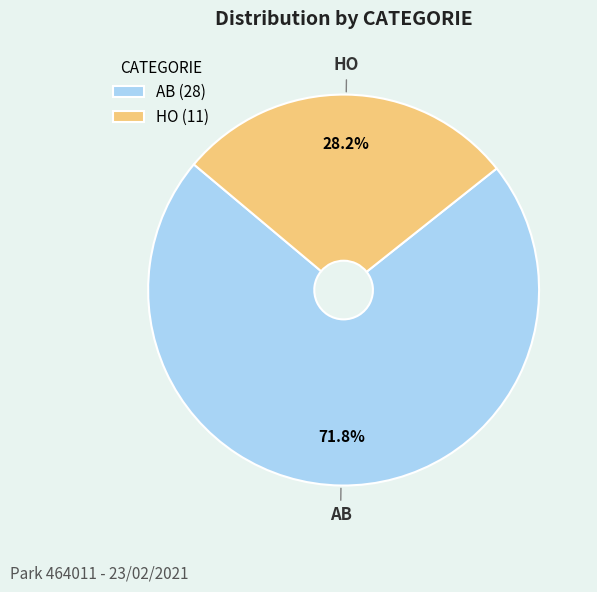

How many slices are in this pie chart?

2